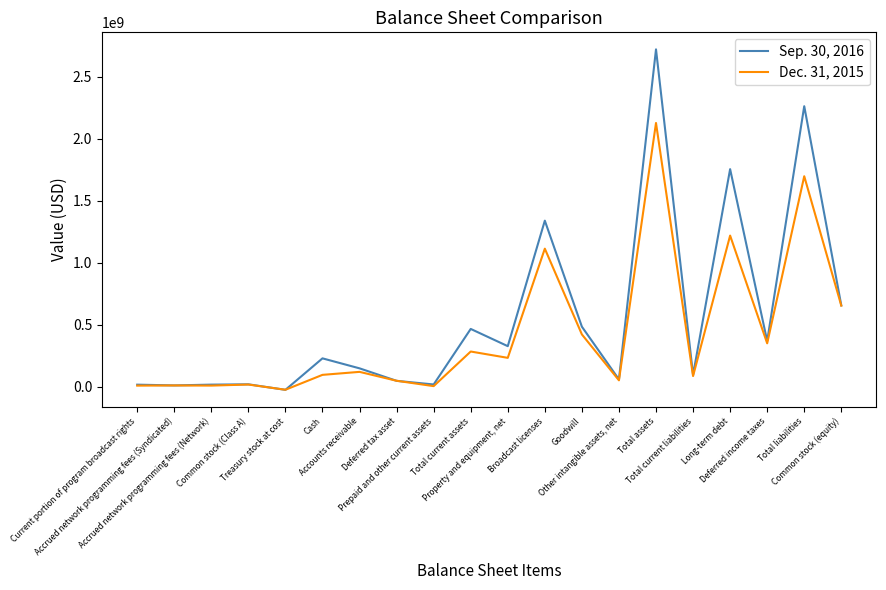

List the series in order of their peak value, lowest first.

Dec. 31, 2015, Sep. 30, 2016